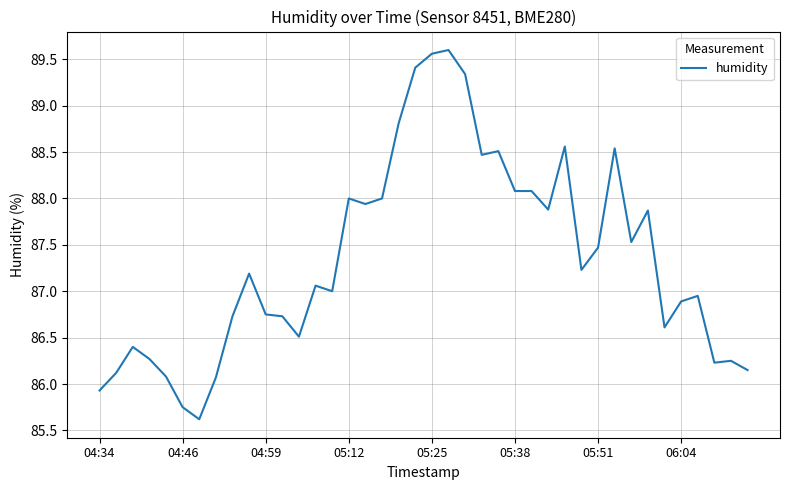

What is the maximum value shown in the chart?

89.6